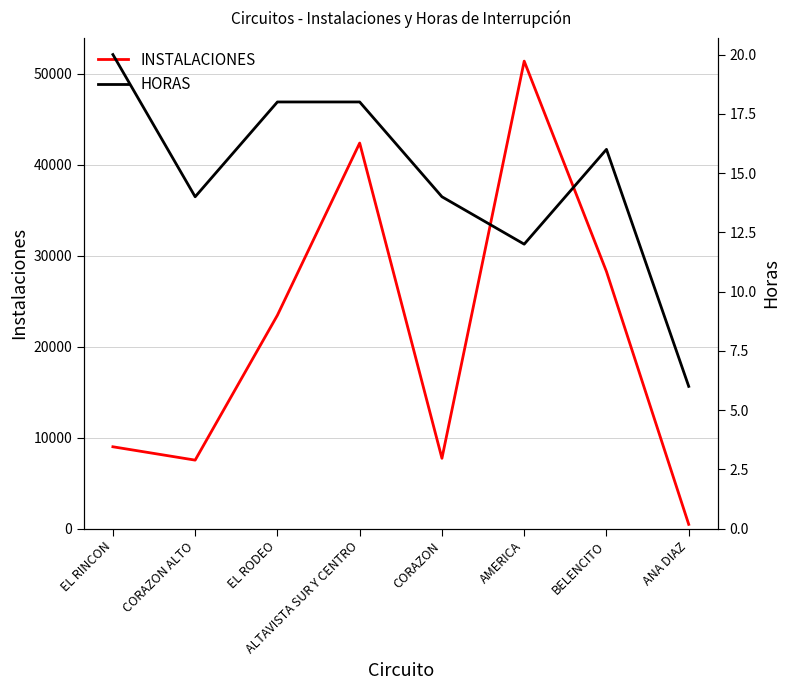

True or false: HORAS and INSTALACIONES cross at least once.

False